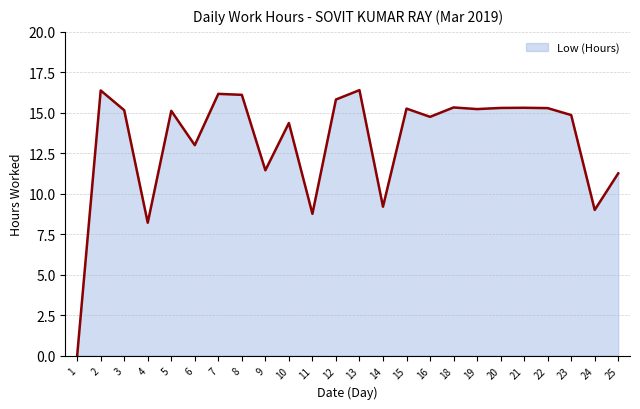

What is the difference between the maximum and minimum values?

16.4